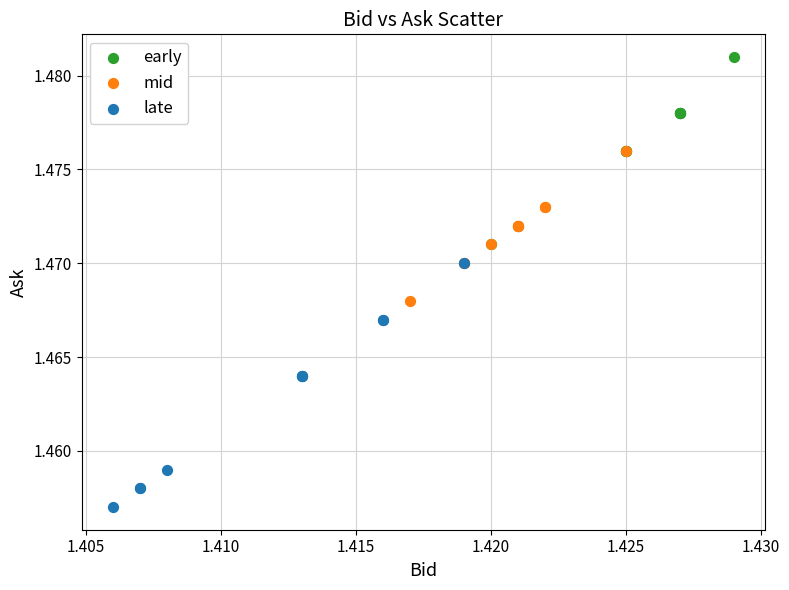

What are all the series names shown in the legend?

early, mid, late